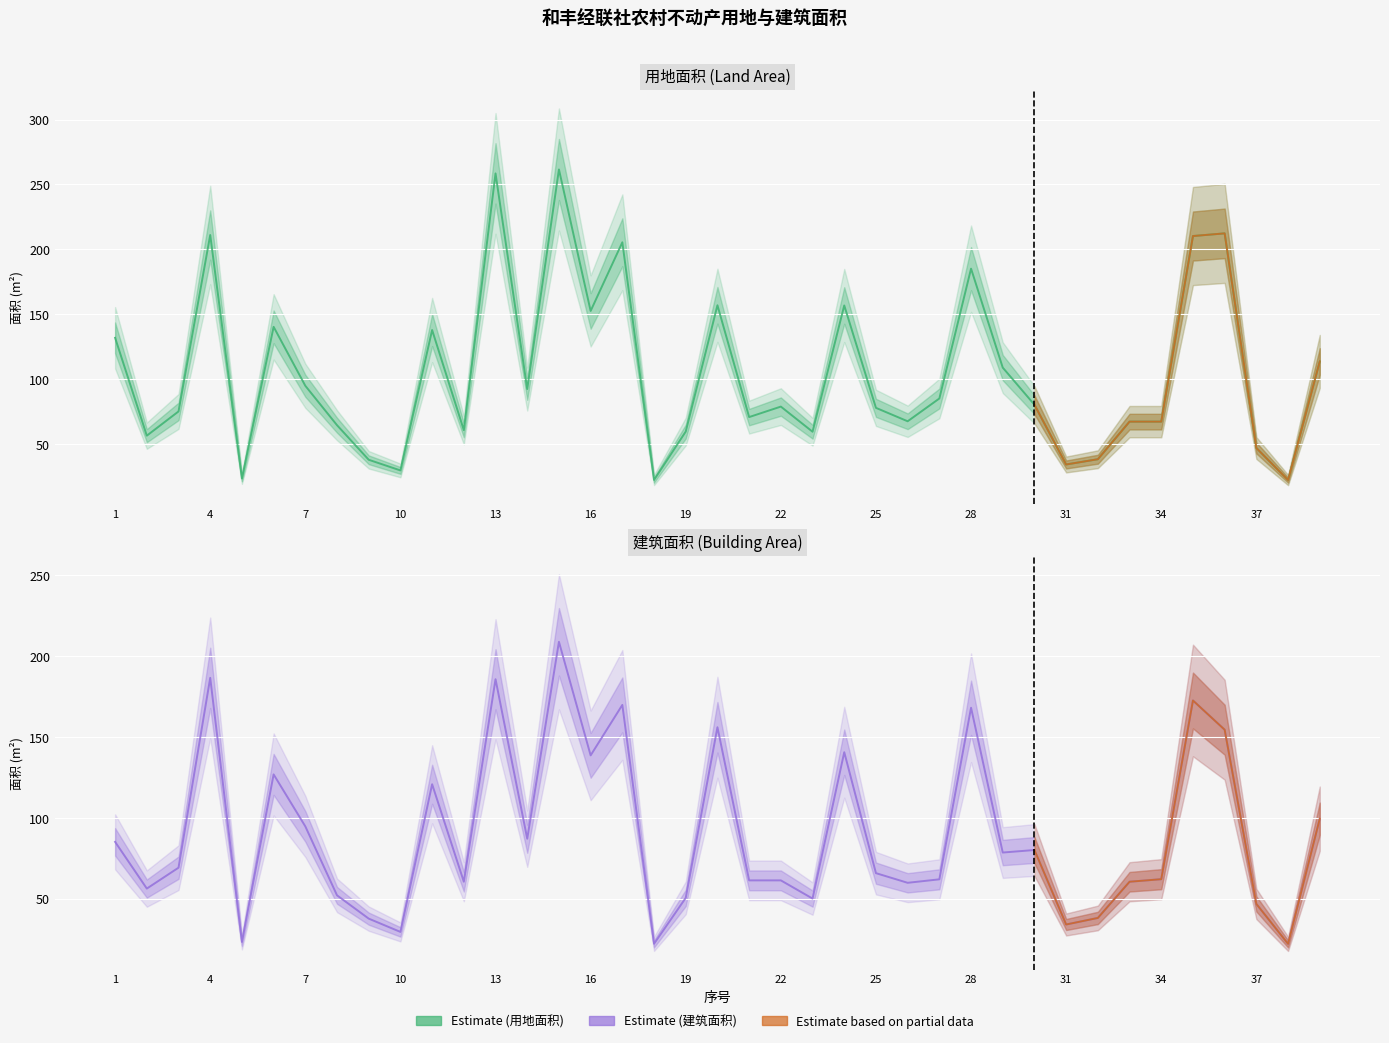

What is the difference between the 用地面积 values at 7 and 23?

35.4